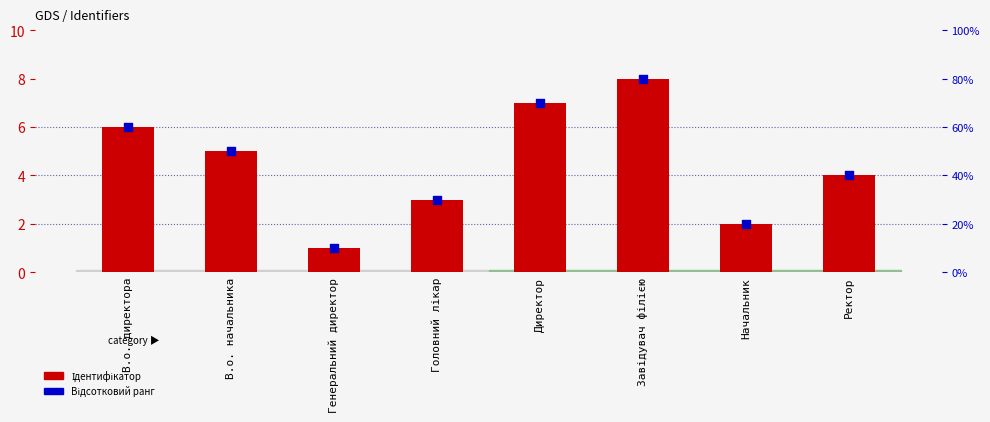

What is the total value across all series at Головний лікар?

6